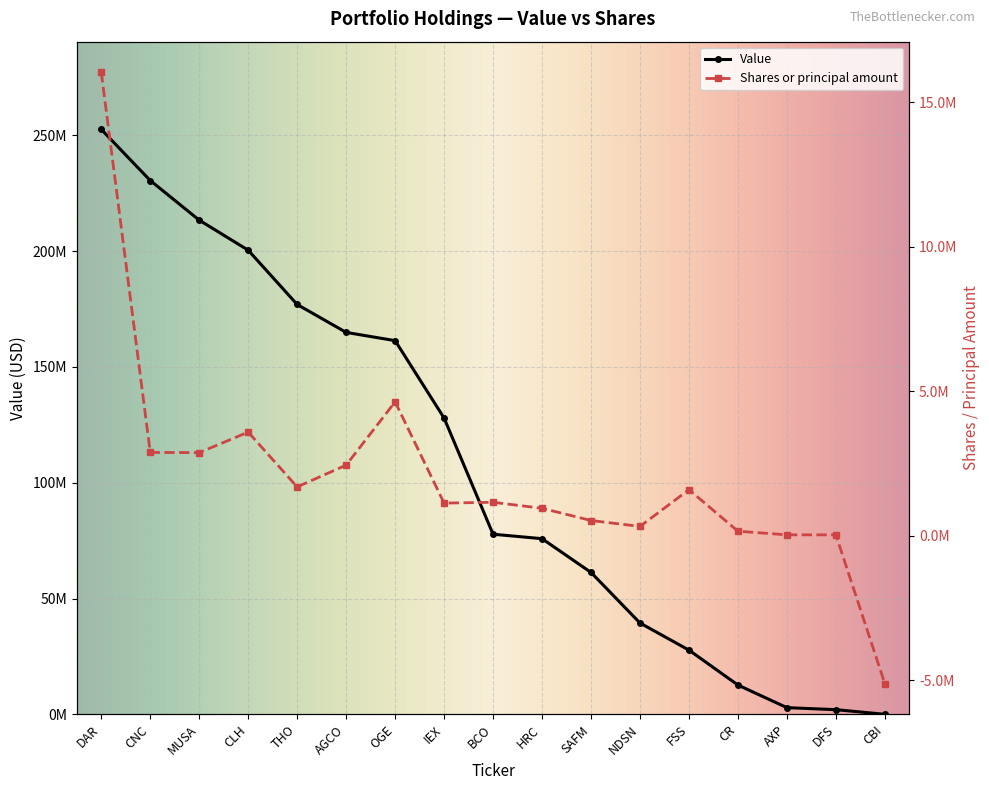

True or false: Shares or principal amount and Value cross at least once.

False